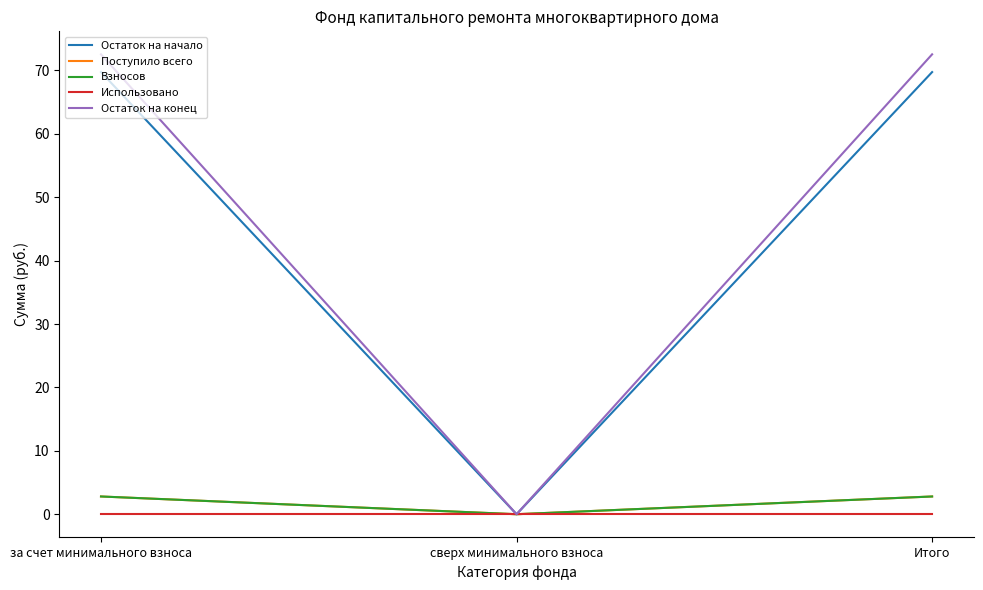

Is this an area chart (filled region under the line)?

No